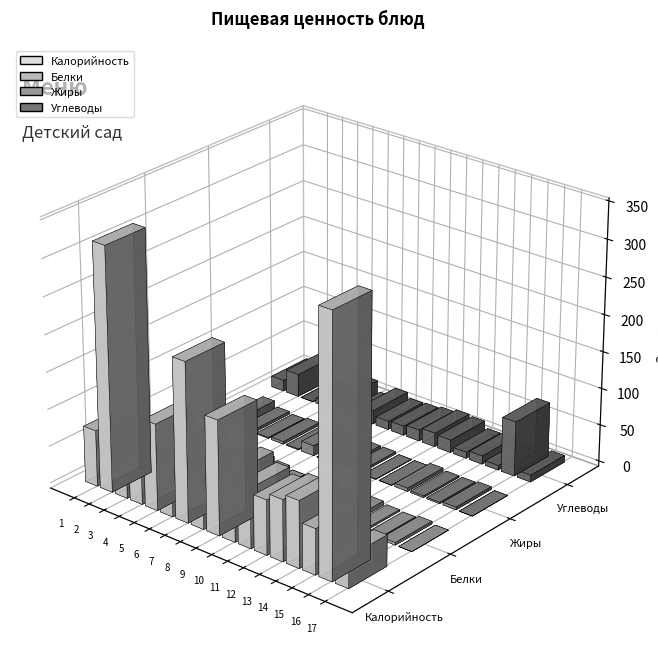

List the series in order of their peak value, lowest first.

Белки, Жиры, Углеводы, Калорийность